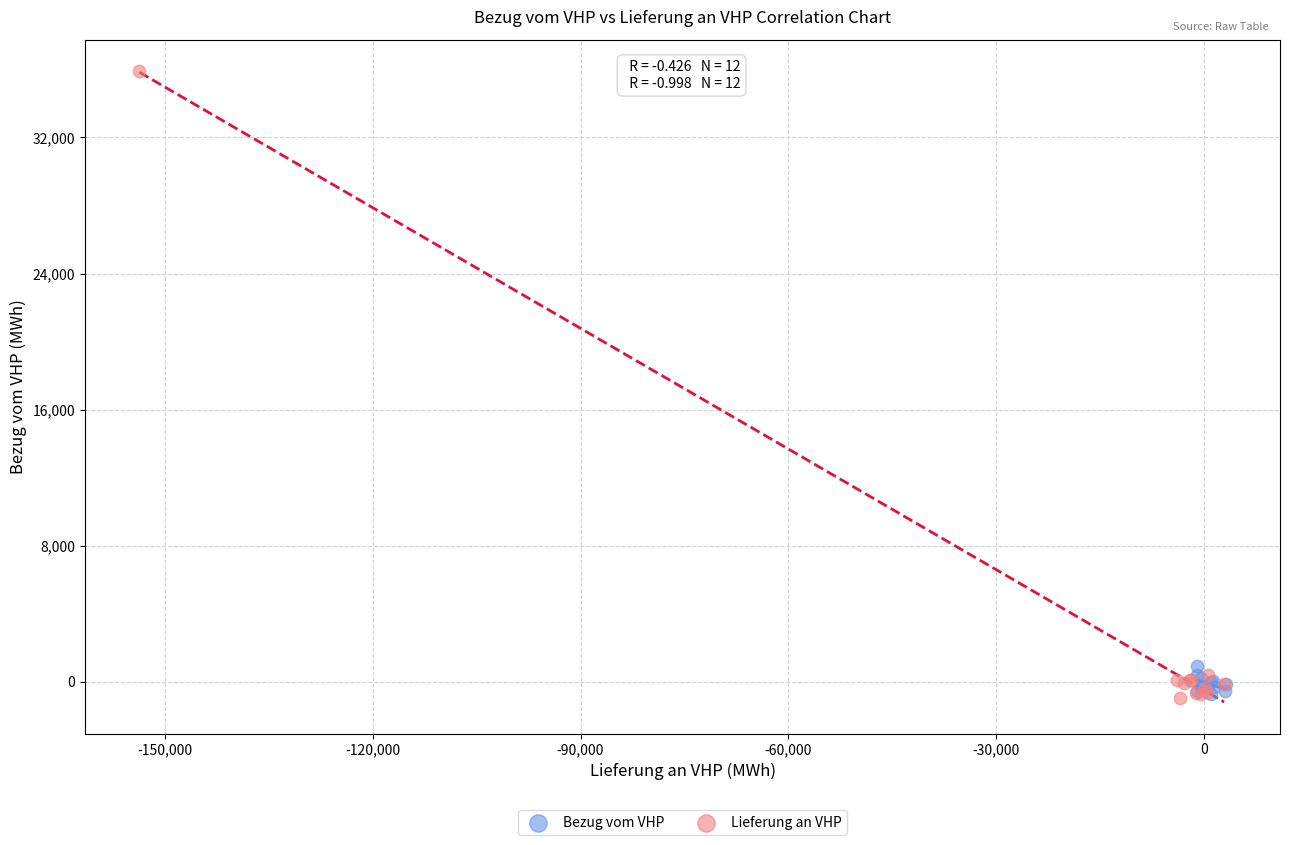

Which series reaches the maximum Y coordinate?

Lieferung an VHP